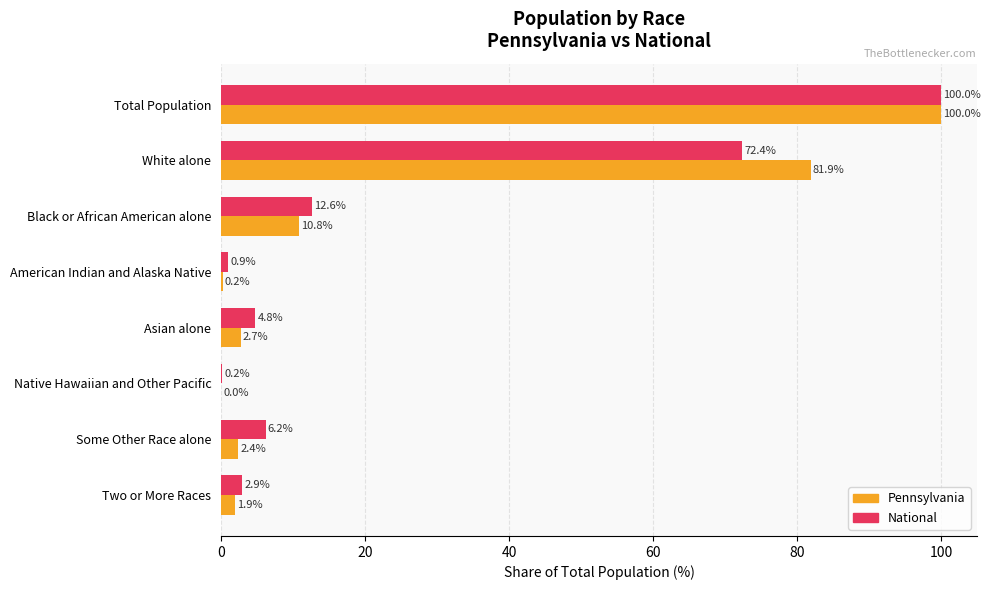

At which label is National closest to 50?

White alone